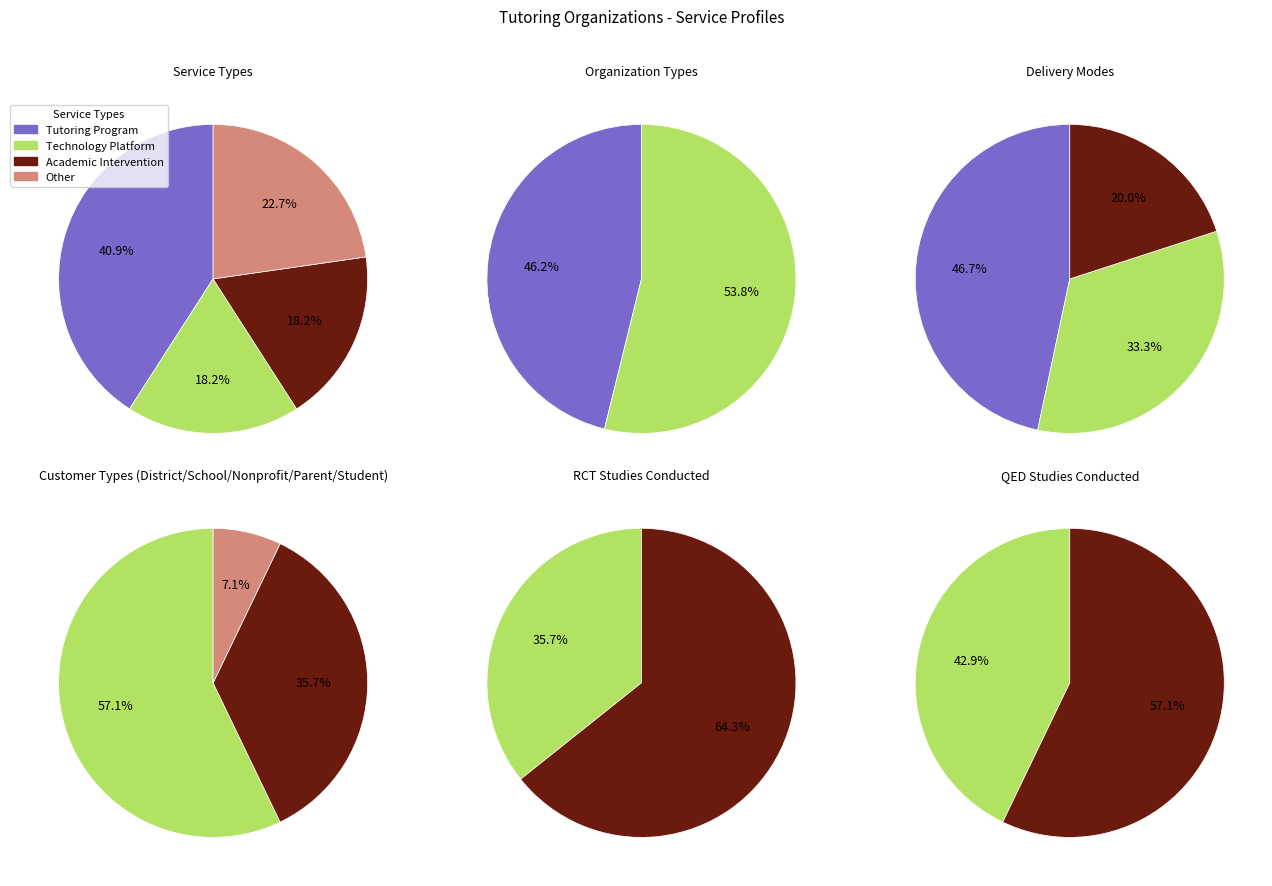

Which category has the biggest portion of the pie?

Tutoring Program